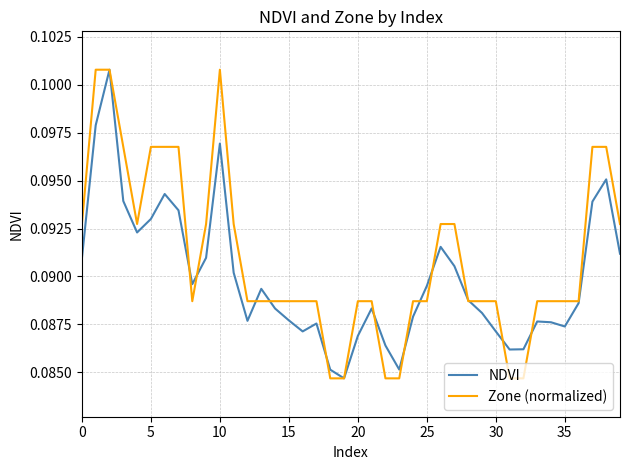

List the series in order of their overall mean, lowest first.

NDVI, Zone (normalized)